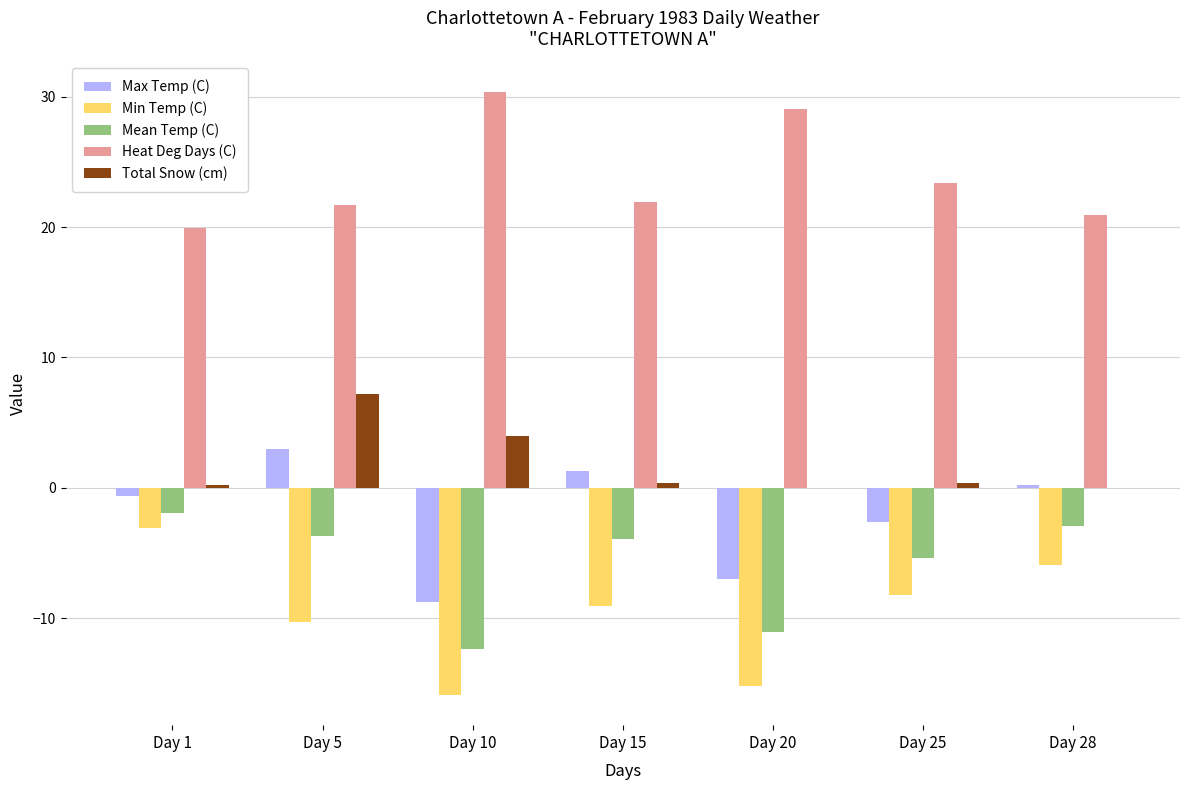

At which label is Total Snow (cm) closest to 3?

Day 10